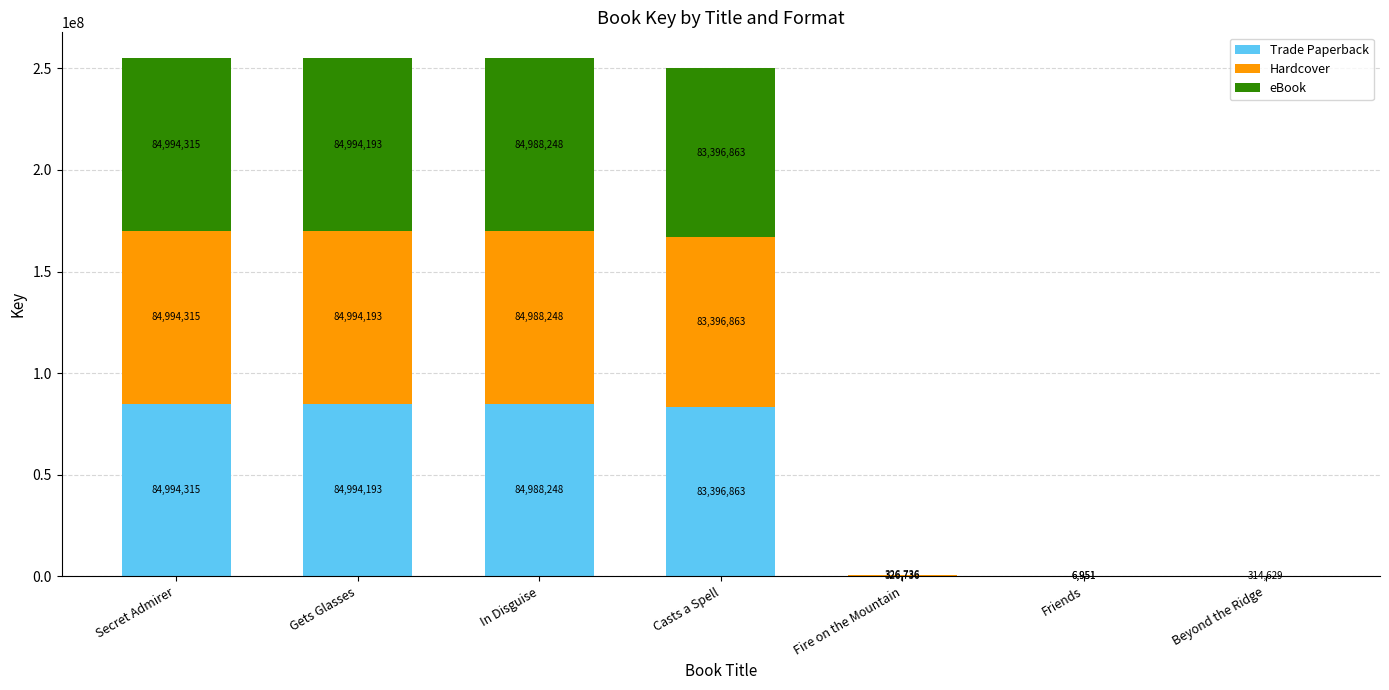

What is the total value across all series at Gets Glasses?

254982579